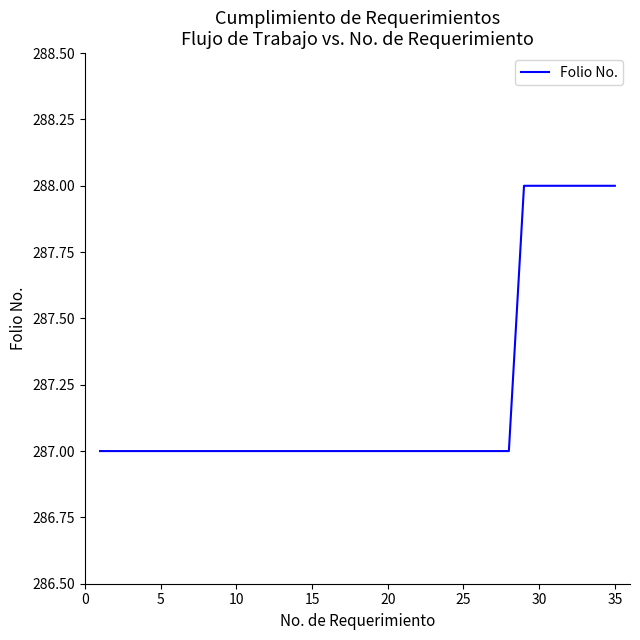

What is the maximum value shown in the chart?

288